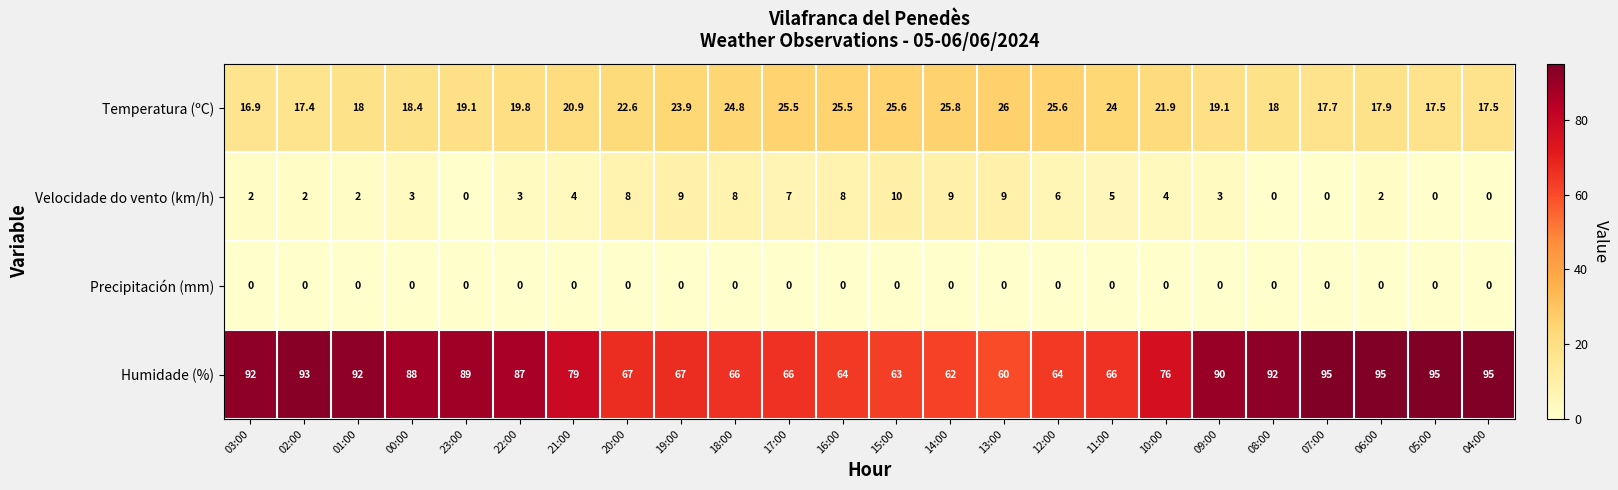

Which series changed the most between 15:00 and 07:00?

Humidade (%)